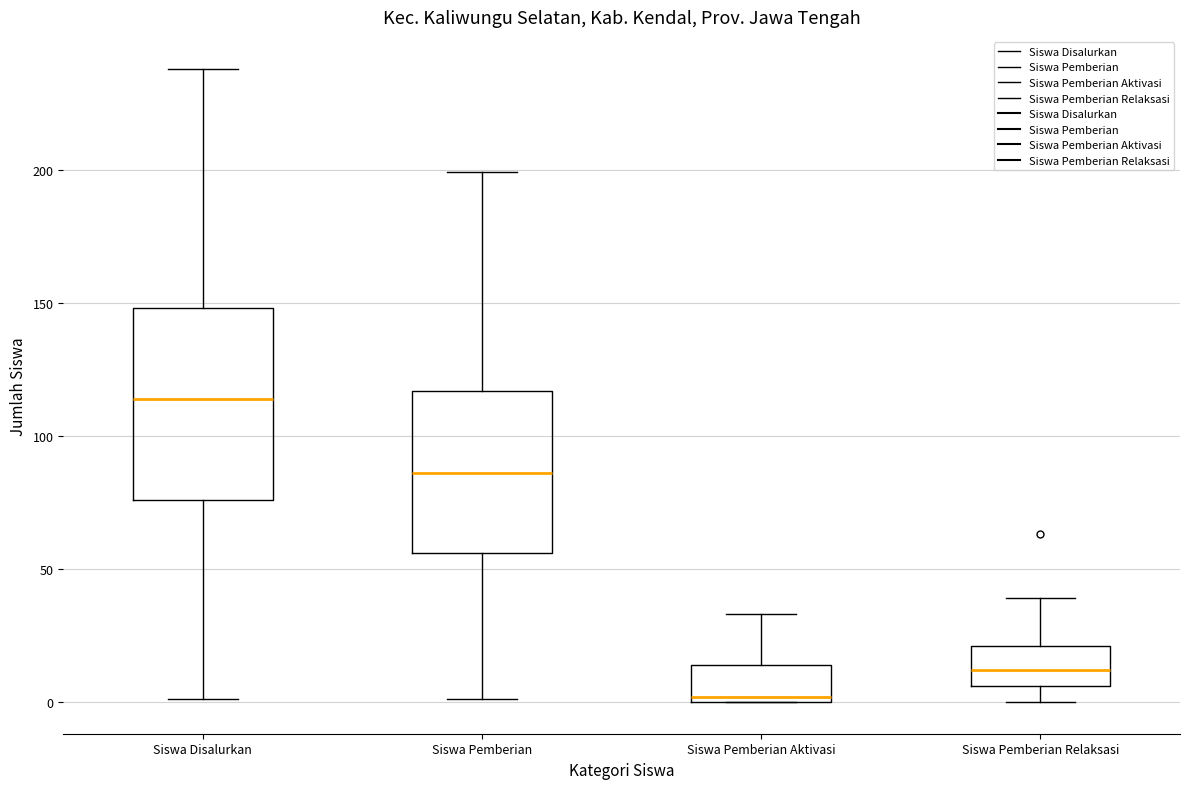

Reading left to right, read every box against the y-axis: the position of its median line, the range the box covers, and the ends of its whiskers. The values are not printed on the chart, so give them approximately, as read against the axis.

Siswa Disalurkan: median 115, box 75 to 150, whiskers 0 to 240
Siswa Pemberian: median 85, box 55 to 115, whiskers 0 to 200
Siswa Pemberian Aktivasi: median 0 (just above the box's lower edge), box 0 to 15, whiskers 0 to 35
Siswa Pemberian Relaksasi: median 10, box 5 to 20, whiskers 0 to 40